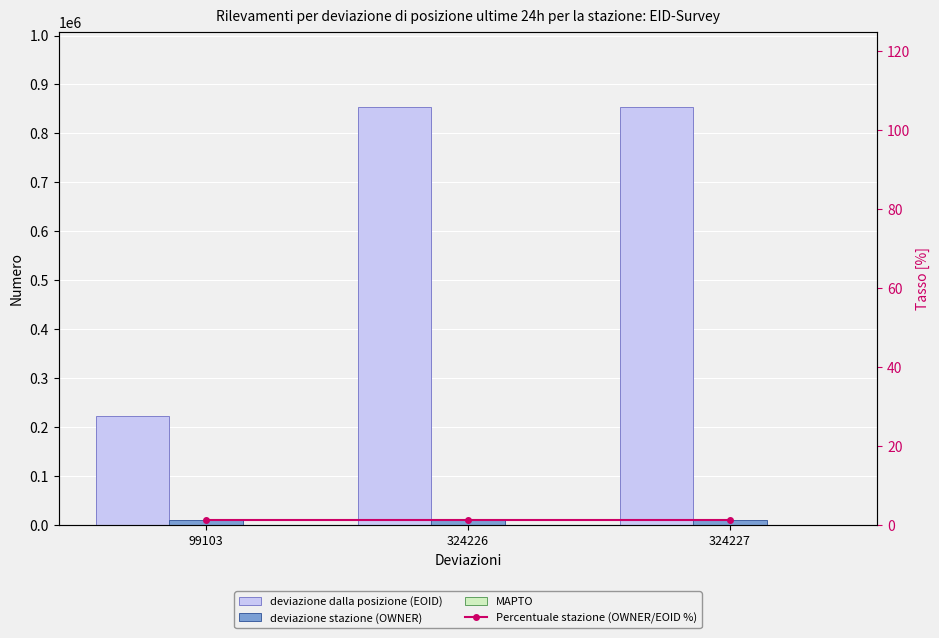

Reading right to left, transcribe all the data shown in this chart.

deviazione dalla posizione (EOID): 854068.0	854069.0	222076.0
deviazione stazione (OWNER): 10943.0	10943.0	10943.0
MAPTO: 0.0	0.0	0.0
Percentuale stazione (OWNER/EOID %): 1.3	1.3	1.3